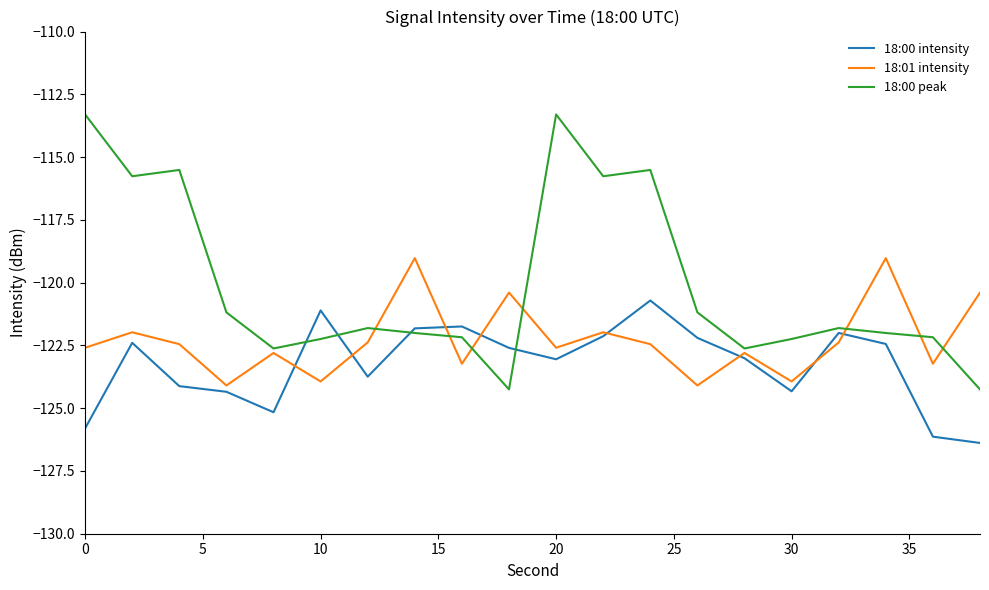

Which series has the largest total across all categories?

18:00 peak